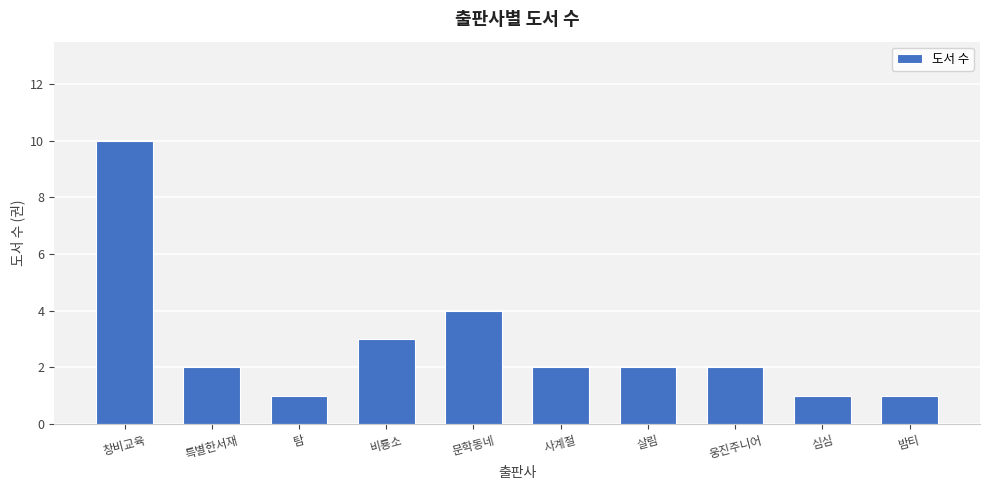

What position from the right is 창비교육?

10